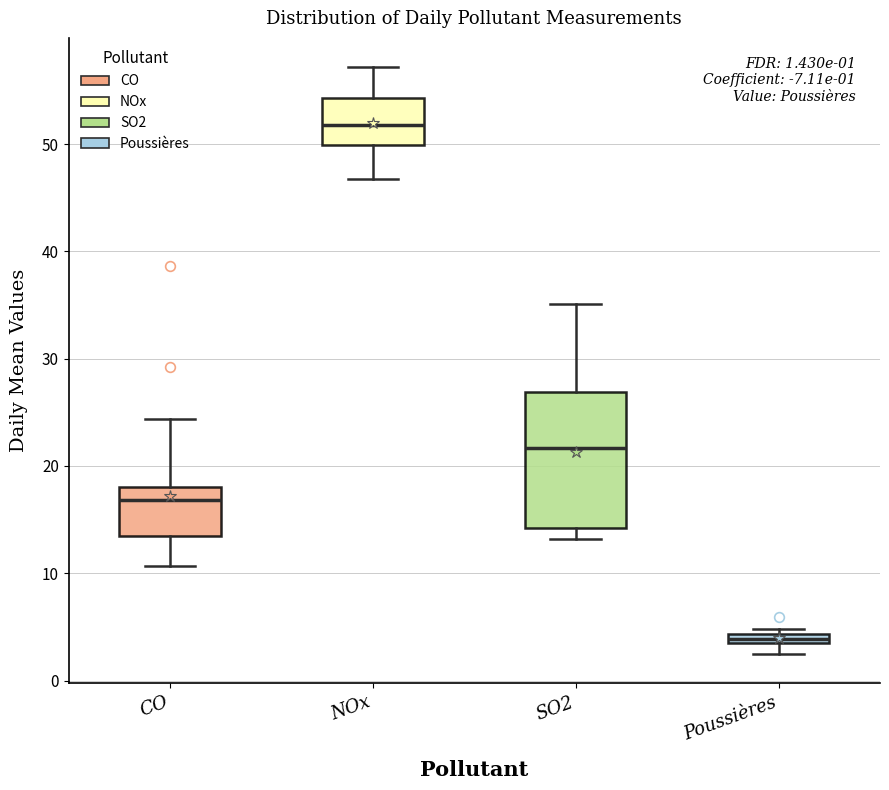

Comparing the boxes themselves (not the whiskers), which one is the tallest?

SO2